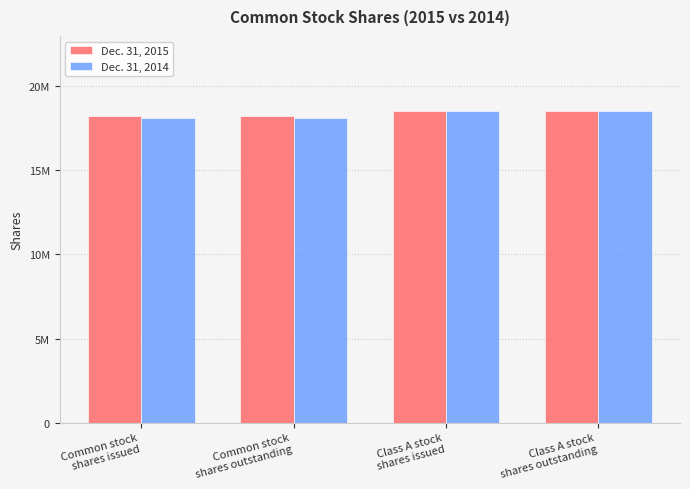

Which category has the highest value across all series?

Class A stock
shares issued